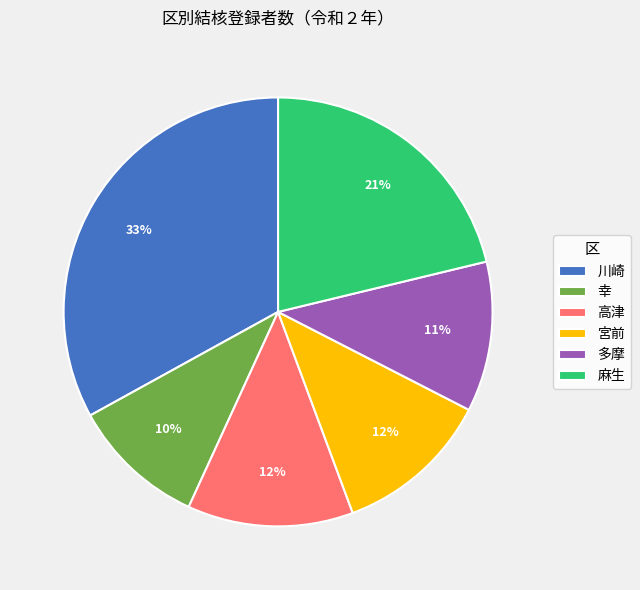

Which category has the biggest portion of the pie?

川崎